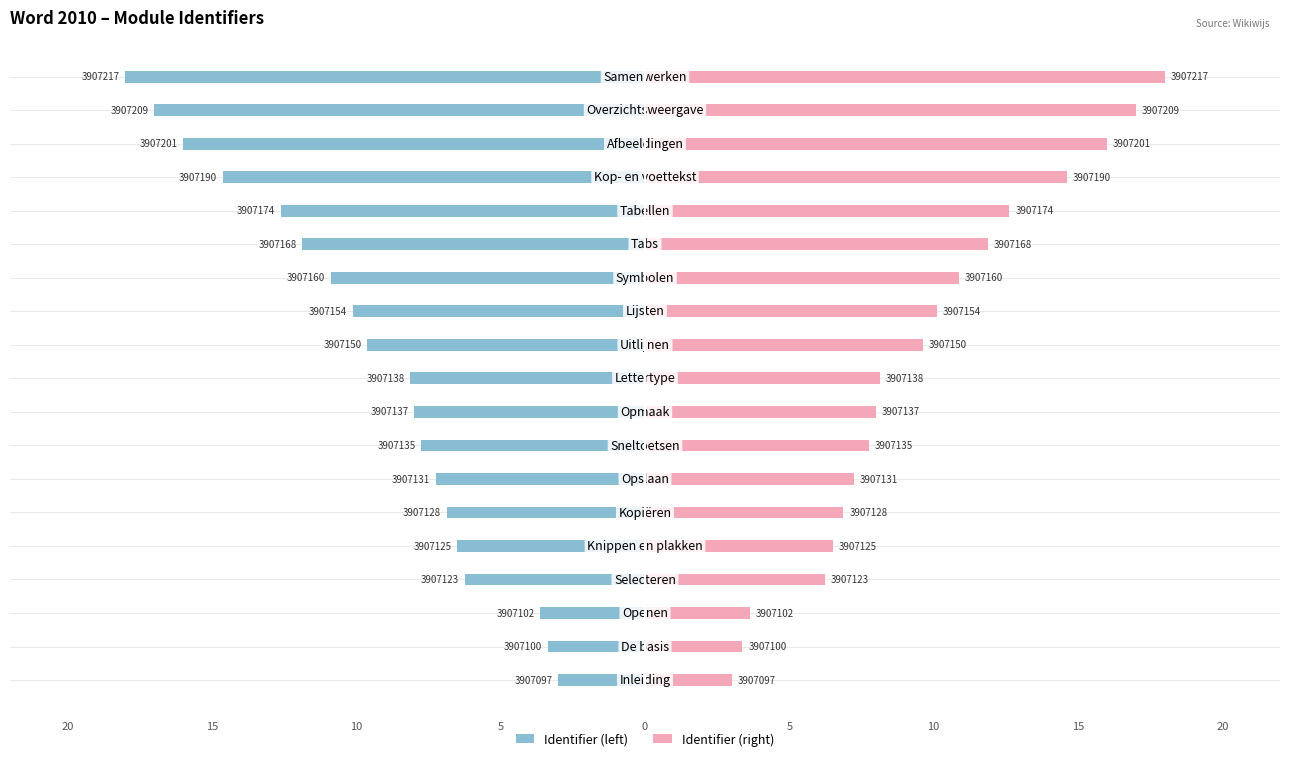

Which has a higher value, 20 or 15?

20